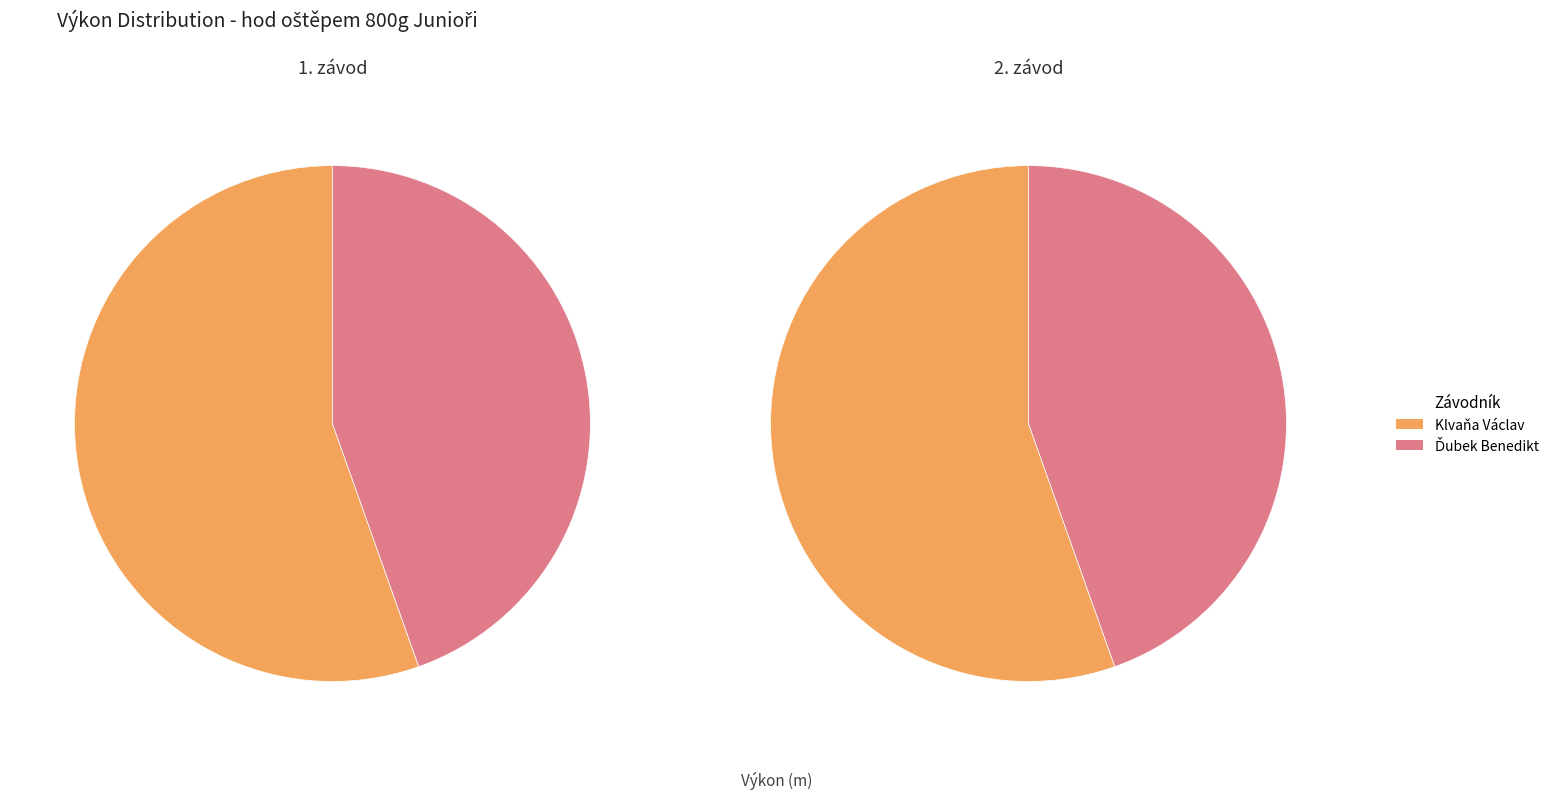

Rank the categories by value from highest to lowest.

Klvaňa Václav, Ďubek Benedikt